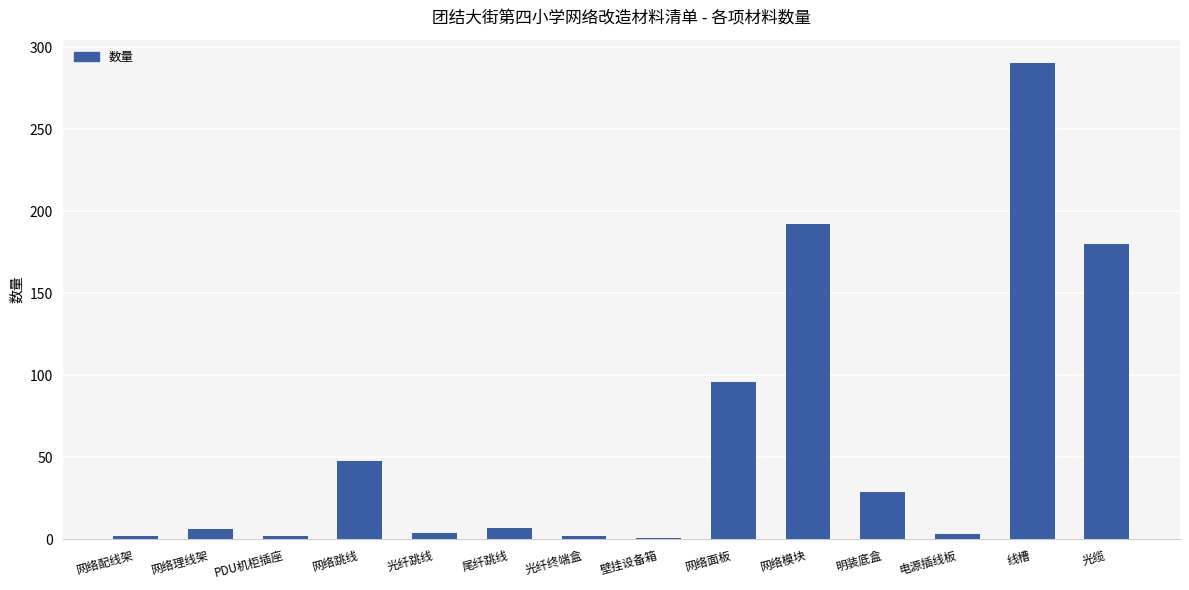

What value does the data have at 网络模块?

192